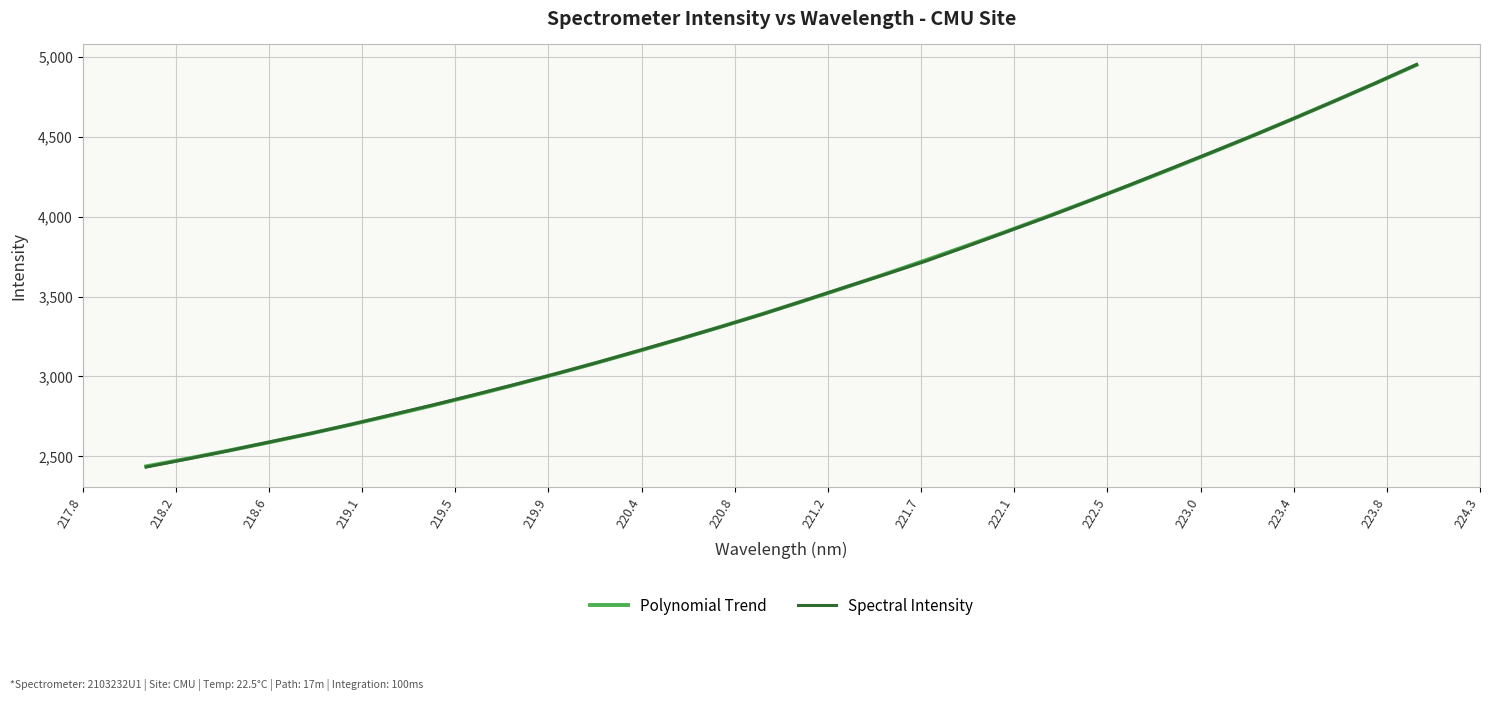

Is this an area chart (filled region under the line)?

No